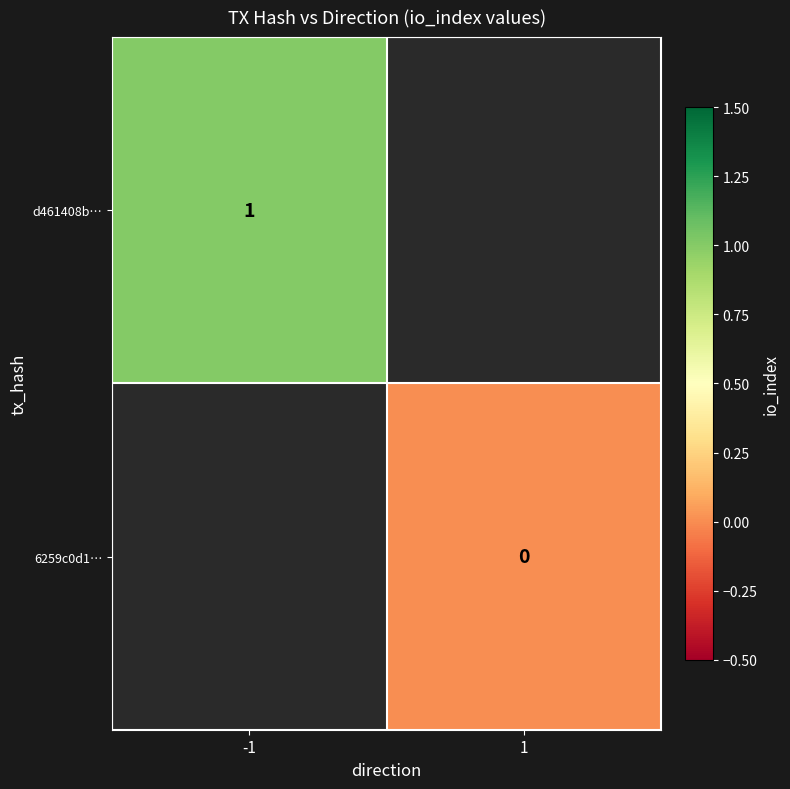

Is the value of 6259c0d1… at 1 greater than the value of d461408b… at -1?

No